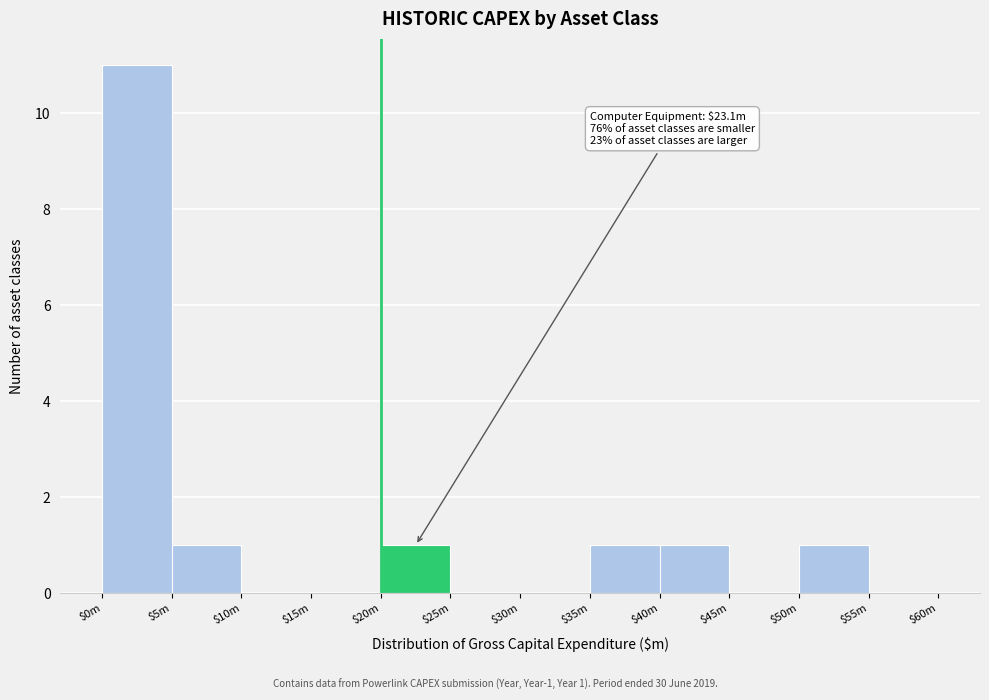

What is the greatest value displayed?

11